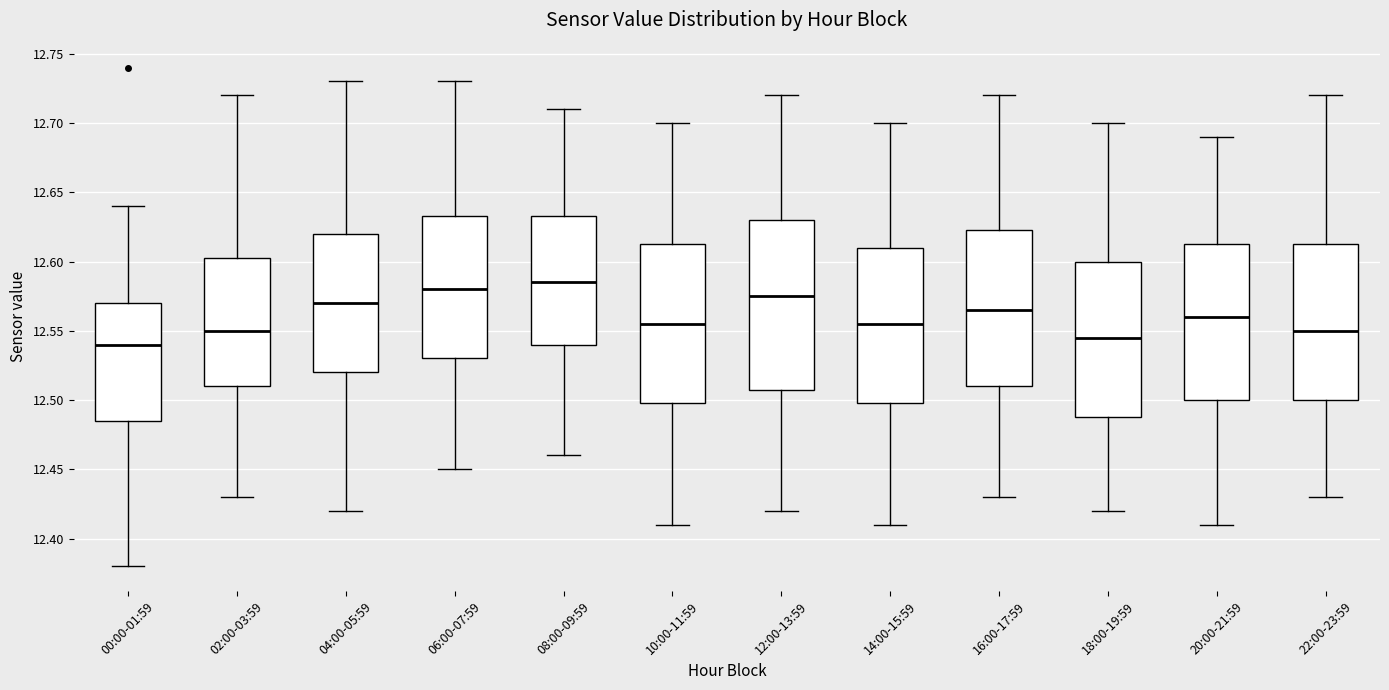

Where is the upper edge of the box for 04:00-05:59 on the y-axis? The values are not printed on the chart, so give them approximately, as read against the axis.

12.620